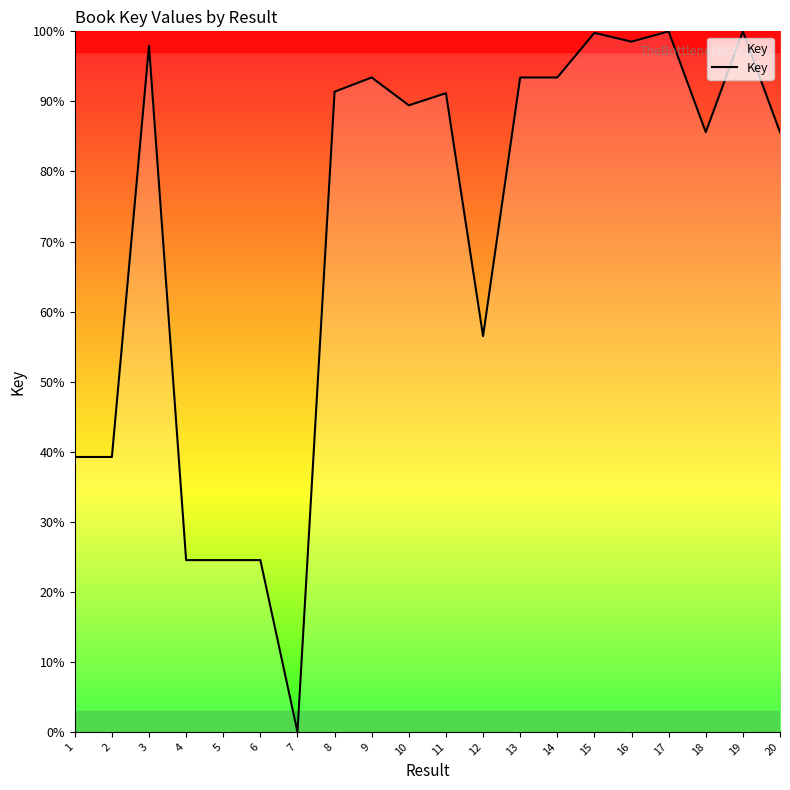

What is the ratio of the value at 12 to the value at 10?

0.6